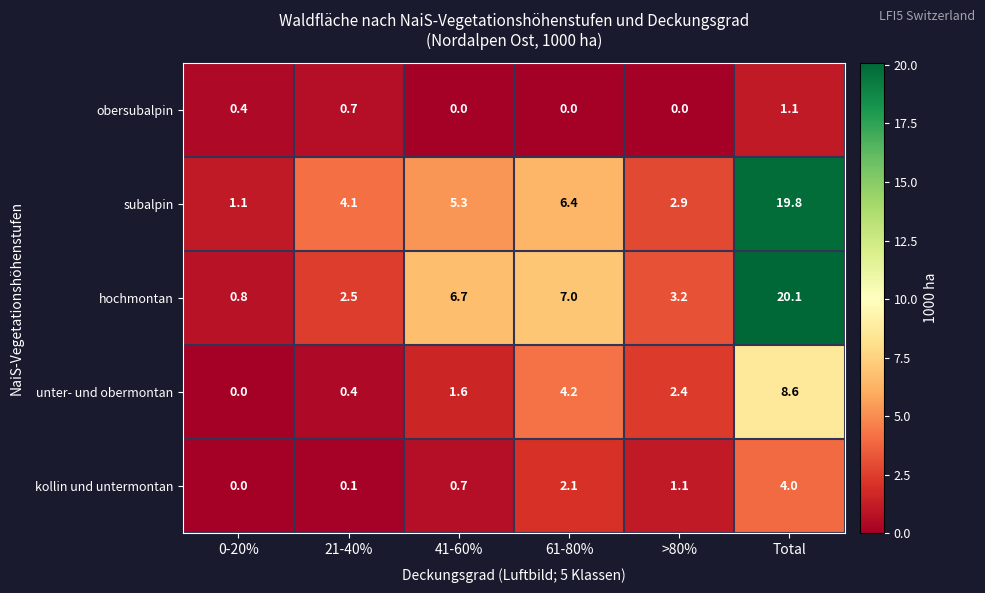

What is the difference between the highest and lowest values at >80%?

3.2